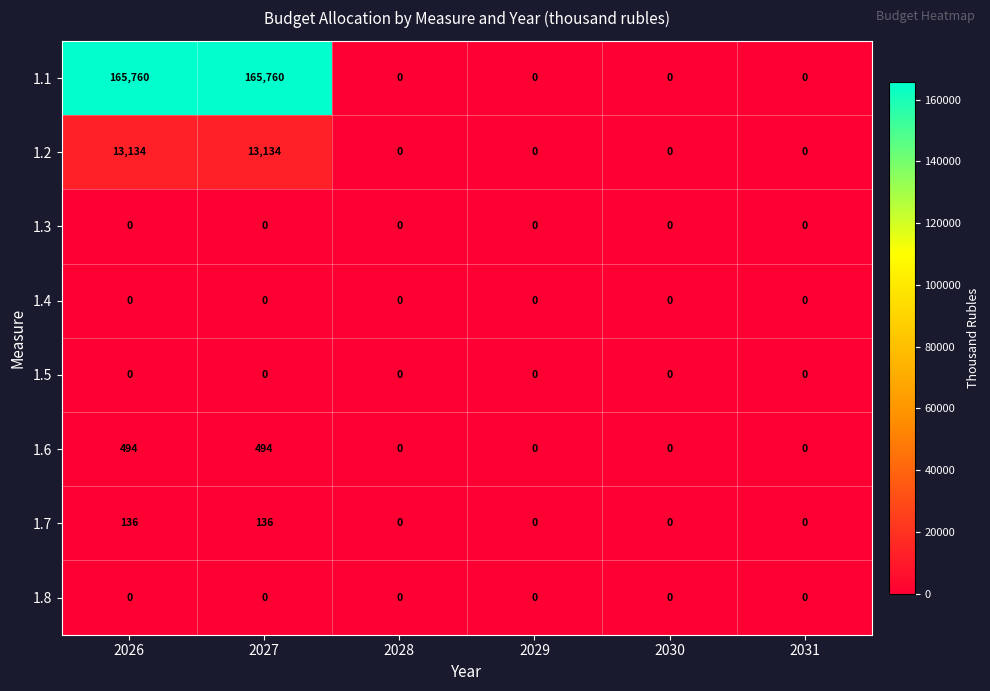

Count the number of categories in the chart.

6